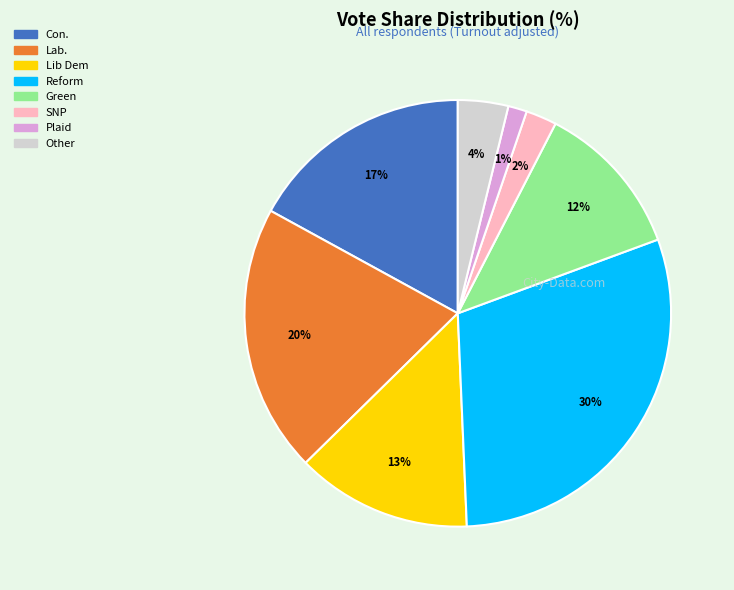

Is there a majority slice in this chart?

No